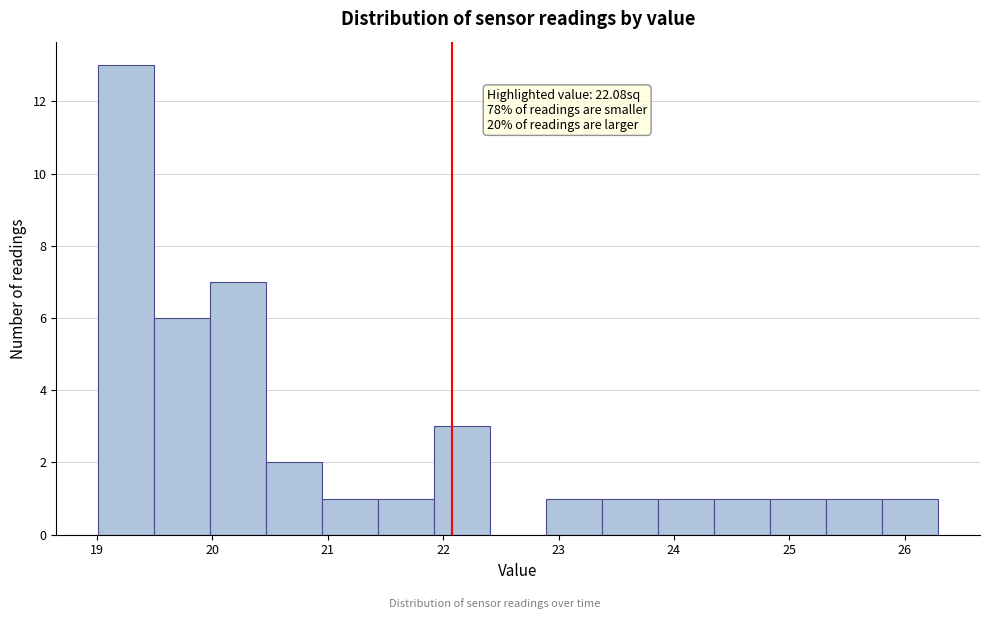

Over which range of the x-axis is the bar tallest?

19.0 to 19.5